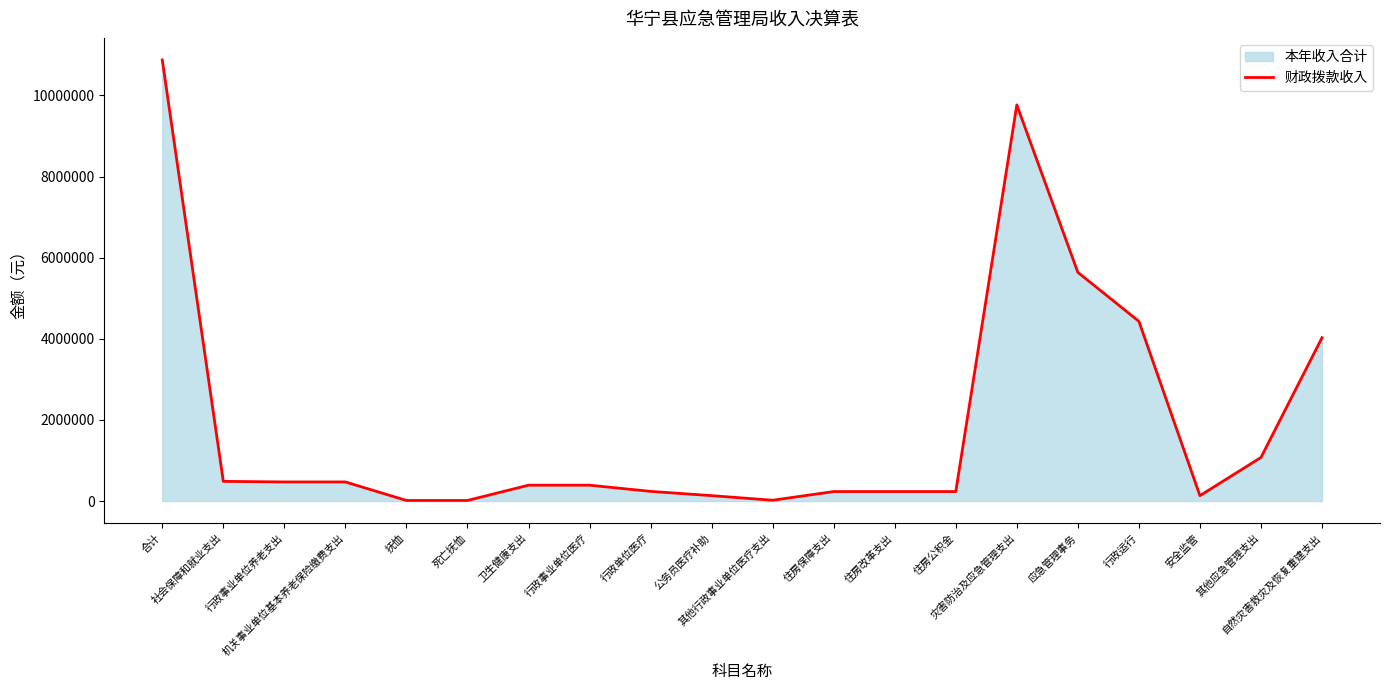

Rank the categories by value from lowest to highest.

抚恤, 死亡抚恤, 其他行政事业单位医疗支出, 安全监管, 公务员医疗补助, 住房保障支出, 住房改革支出, 住房公积金, 行政单位医疗, 卫生健康支出, 行政事业单位医疗, 行政事业单位养老支出, 机关事业单位基本养老保险缴费支出, 社会保障和就业支出, 其他应急管理支出, 自然灾害救灾及恢复重建支出, 行政运行, 应急管理事务, 灾害防治及应急管理支出, 合计